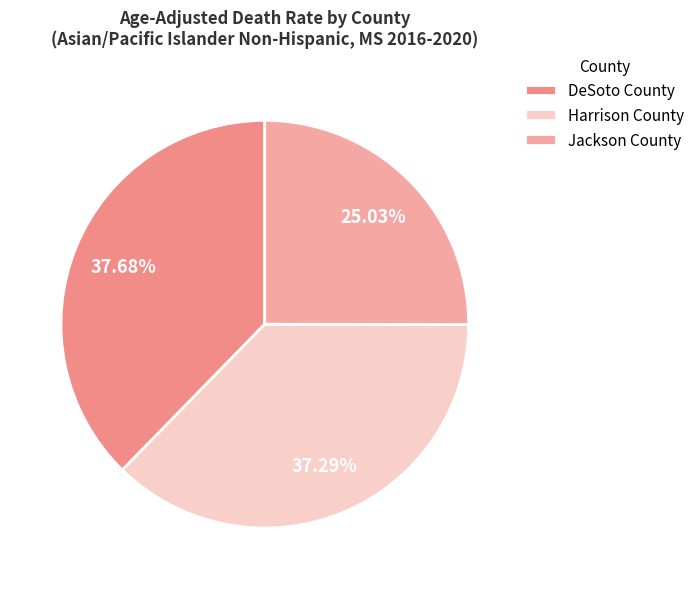

Which category has the smallest portion of the pie?

Jackson County